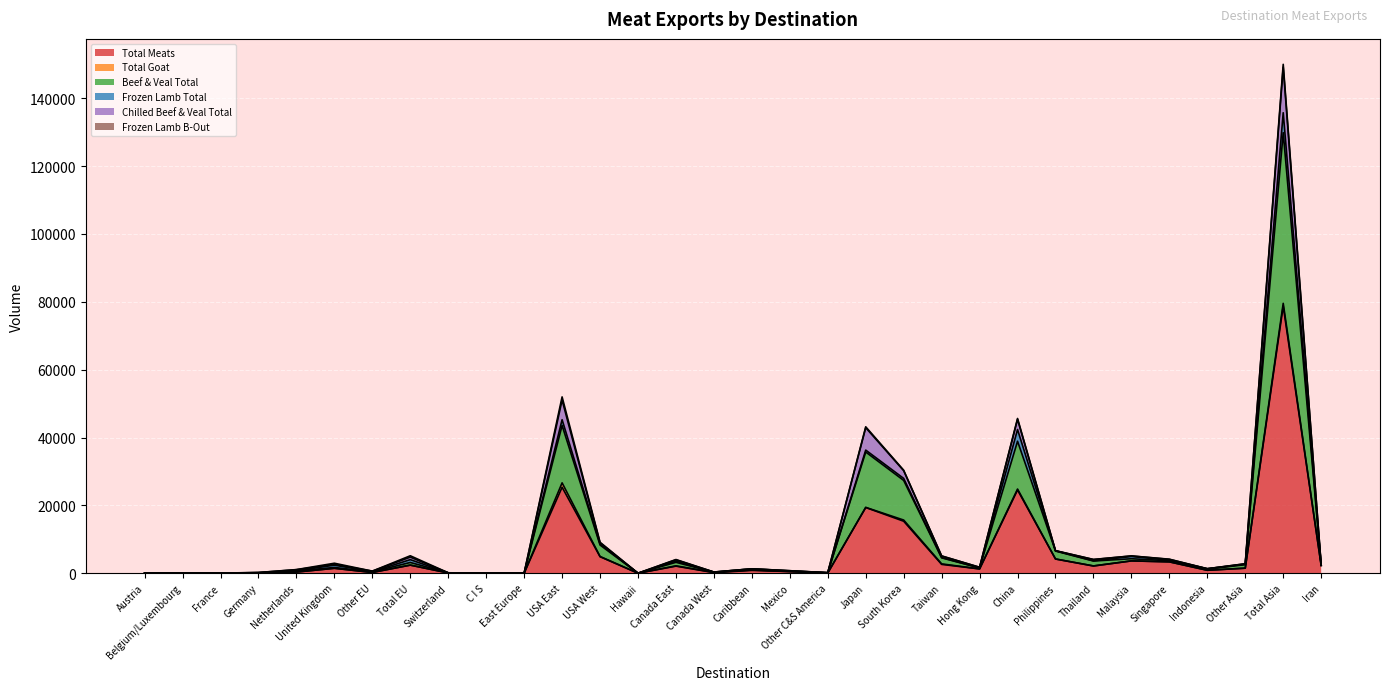

How many positive values does the Chilled Beef & Veal Total series have?

25